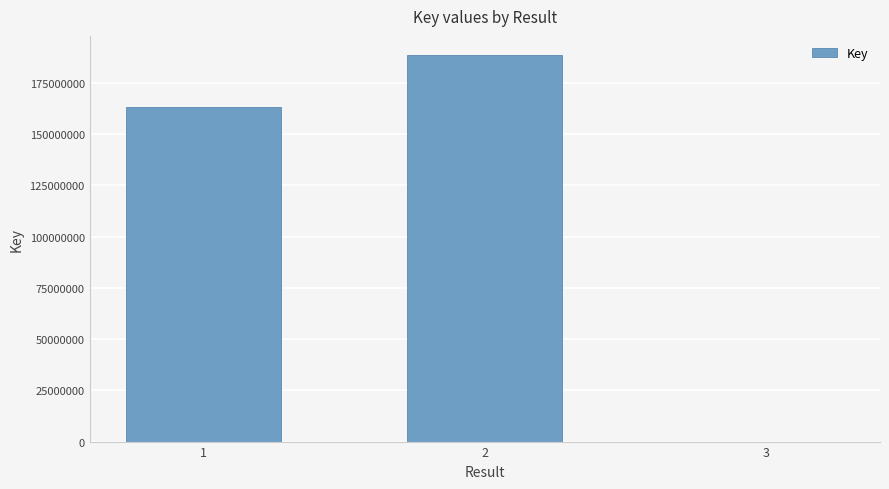

What is the maximum value shown in the chart?

188546121